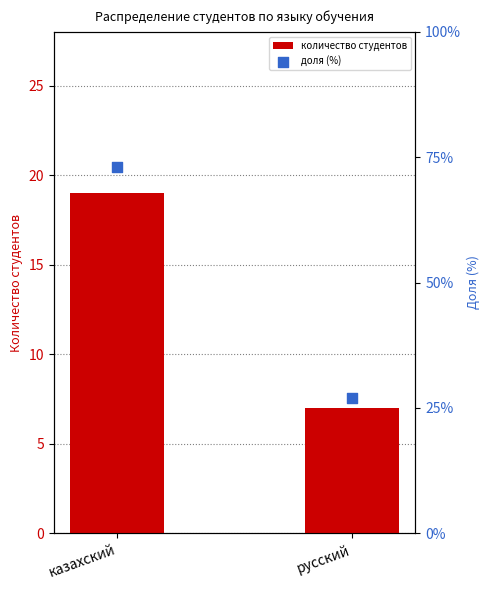

Which series has the widest spread of Y values?

доля (%)